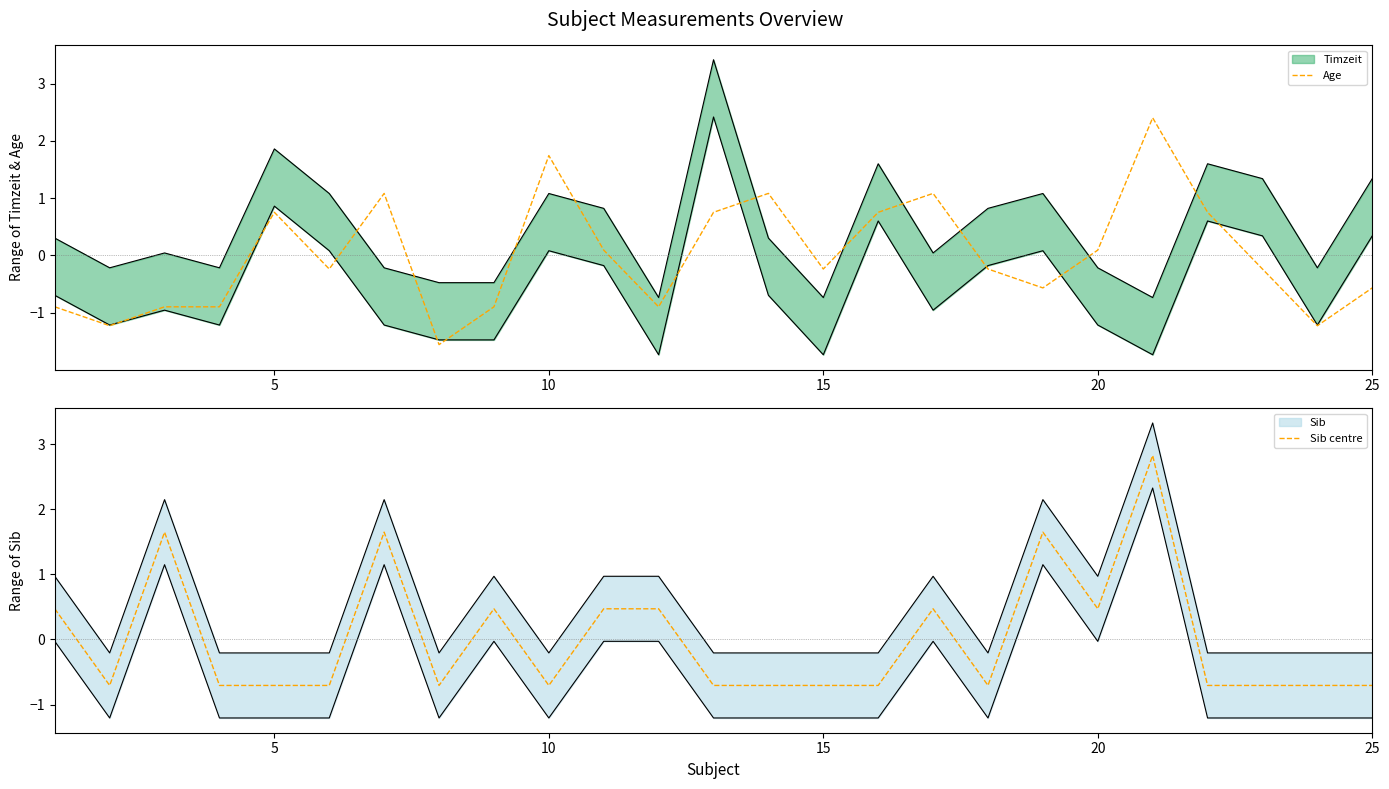

How many values in the Age series exceed 0?

11